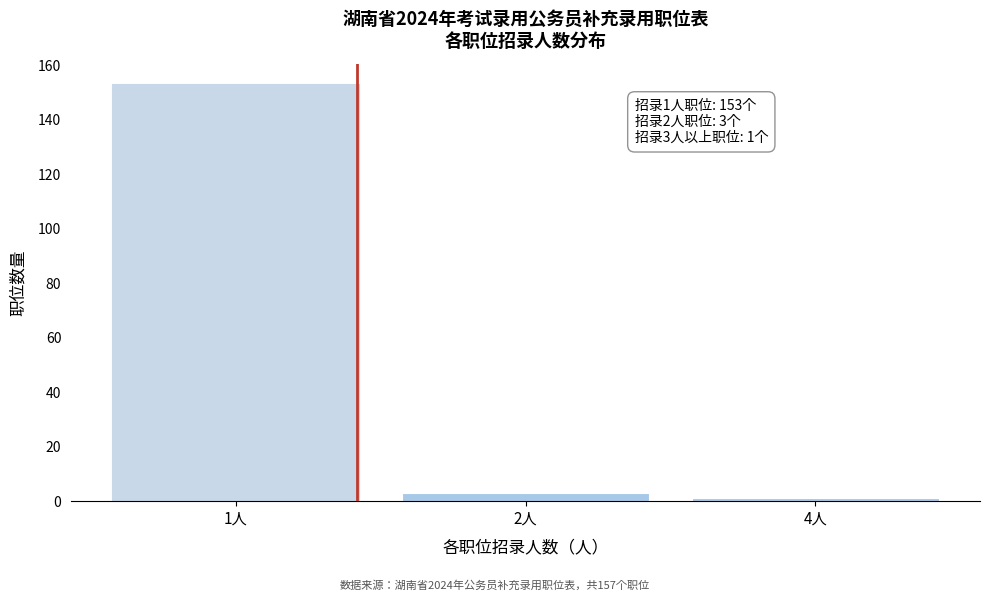

Reading left to right, extract all data points from this chart.

1人=153	2人=3	4人=1